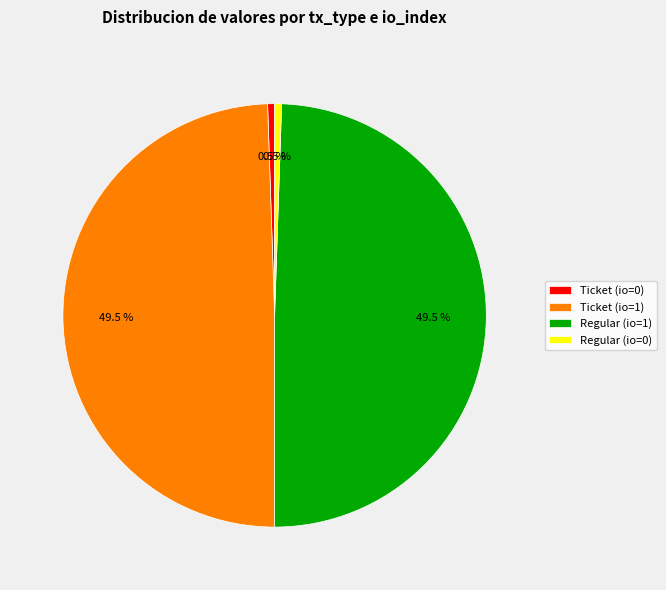

To the nearest percent, what is the average slice percentage?

25%